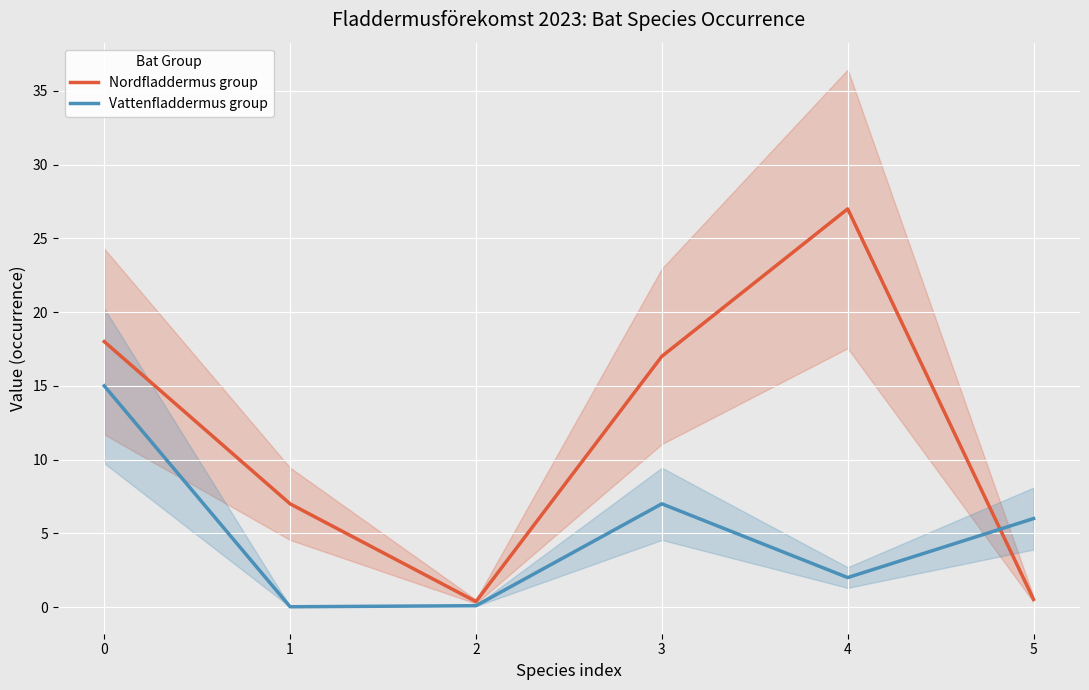

What is the value of the Nordfladdermus group point at the 3rd from the left?

0.4